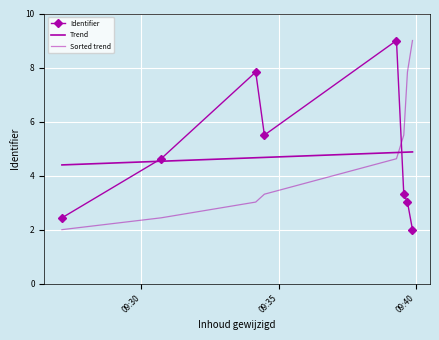

Reading left to right, transcribe all the data shown in this chart.

Identifier: 2.4	4.6	7.8	5.5	9.0	3.3	3.0	2.0
Trend: 4.4	4.5	4.7	4.7	4.9	4.9	4.9	4.9
Sorted trend: 2.0	2.4	3.0	3.3	4.6	5.5	7.8	9.0